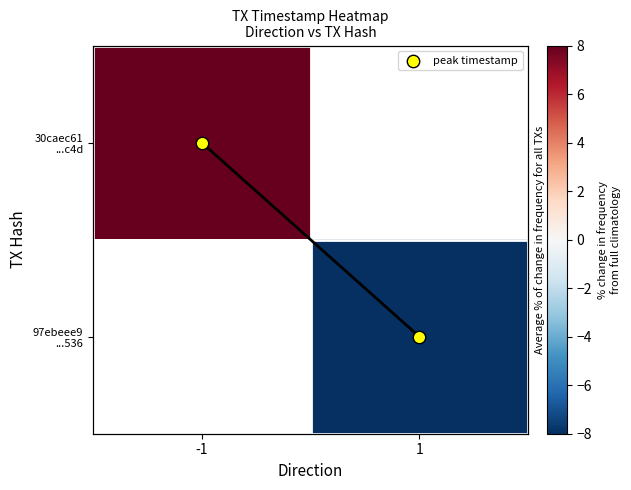

Where is 30caec61 ...c4d nearest to the value 8?

-1